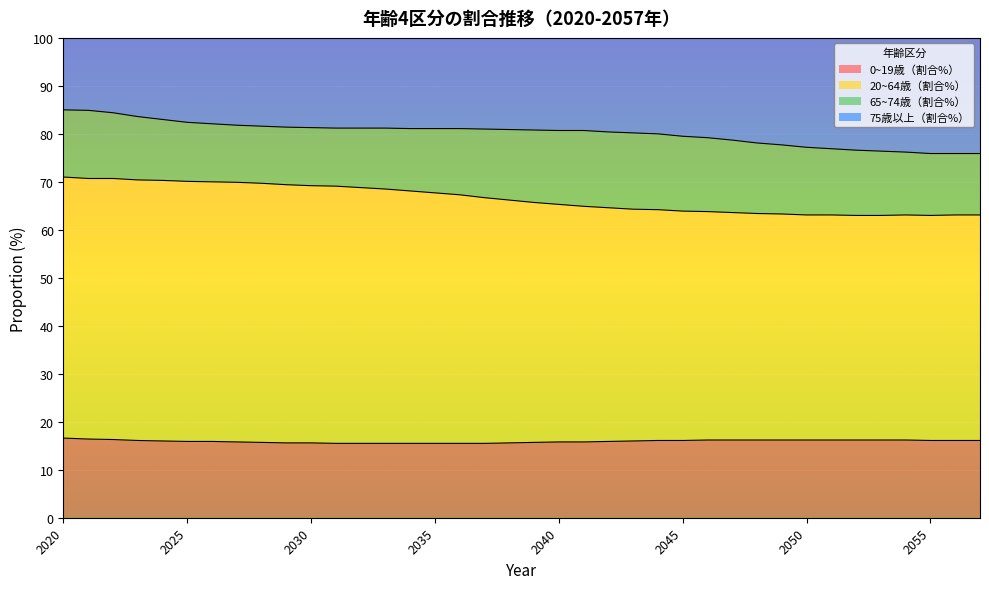

What is the highest value of the 0~19歳（割合%） series?

16.6